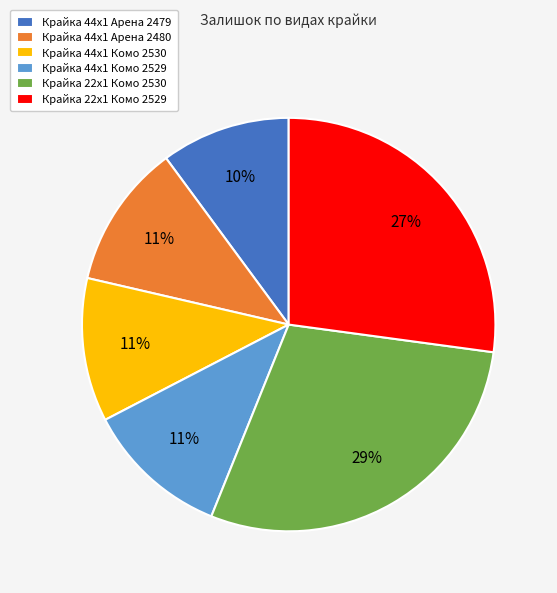

Do Крайка 22x1 Комо 2530 and Крайка 44x1 Арена 2479 together represent more than half of the pie?

No